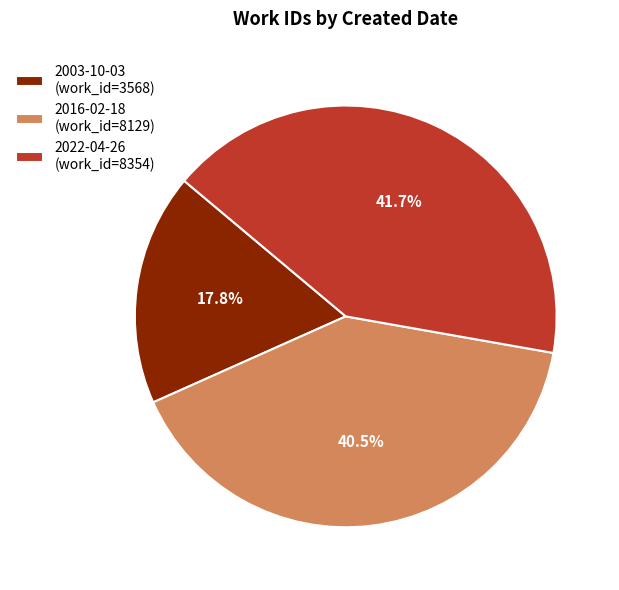

To the nearest percent, what is the difference between the 2003-10-03 and 2016-02-18 slice percentages?

23%